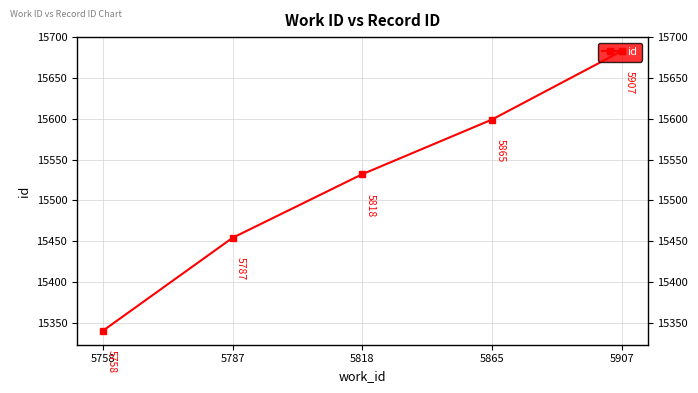

What is the maximum value shown in the chart?

15683